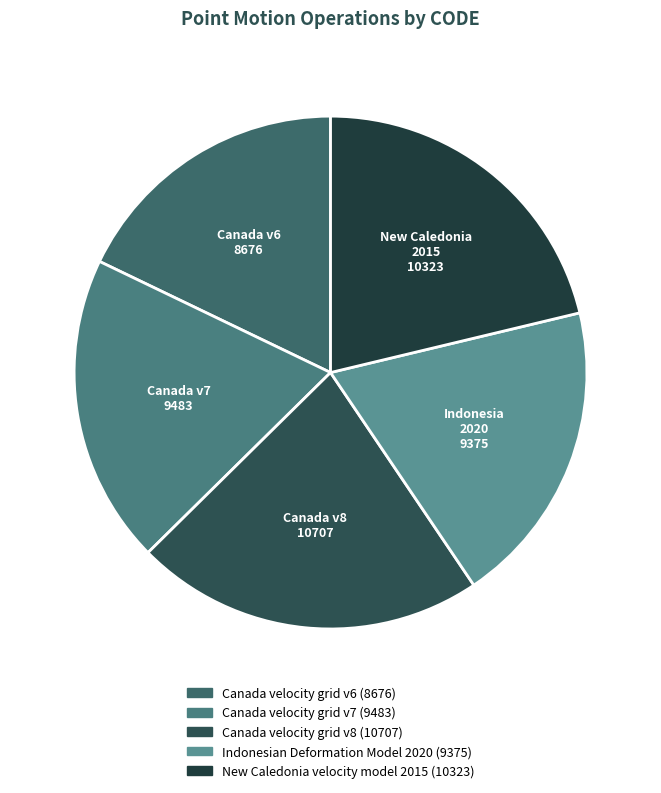

To the nearest percent, what is the difference between the Indonesian Deformation Model 2020 and Canada velocity grid v6 slice percentages?

1%